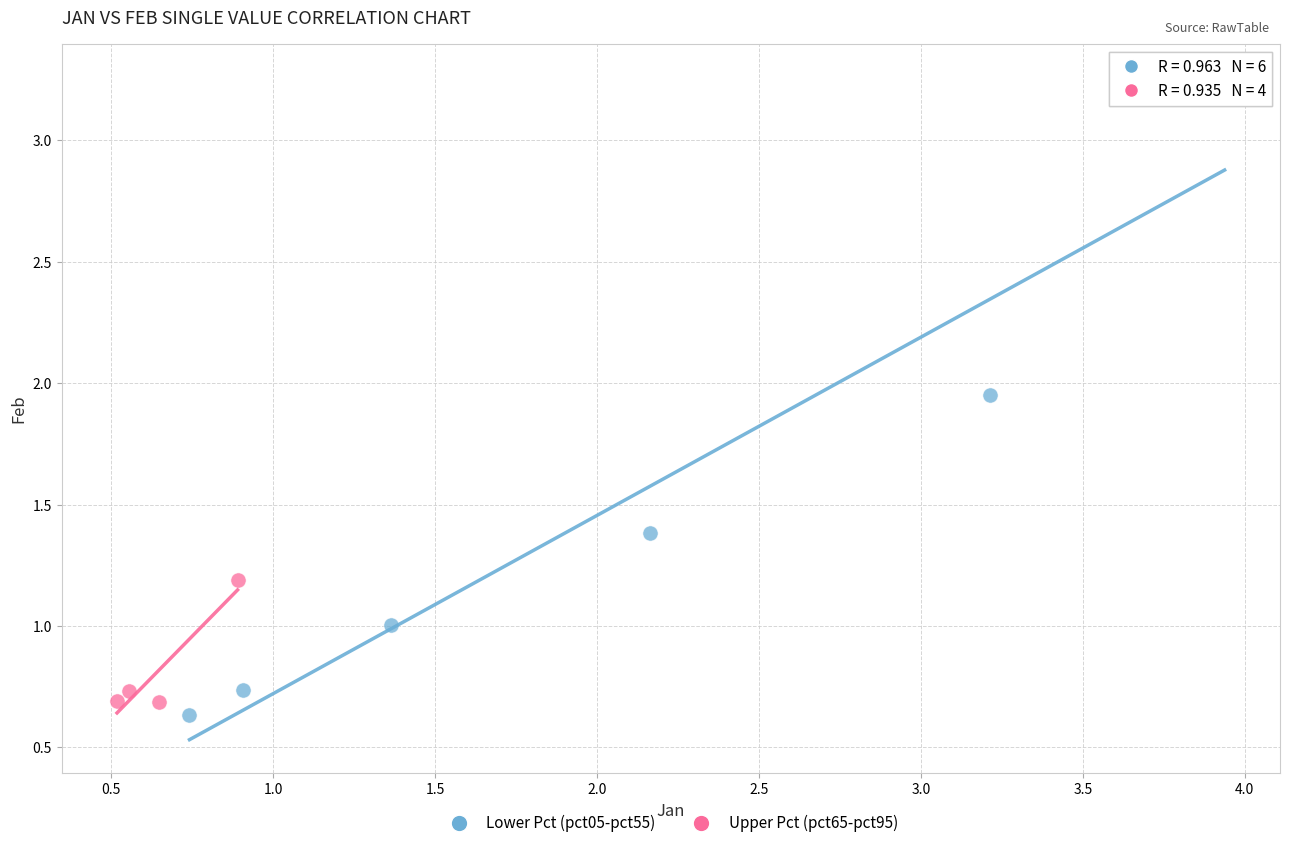

Which series has the widest spread of Y values?

Lower Pct (pct05-pct55)